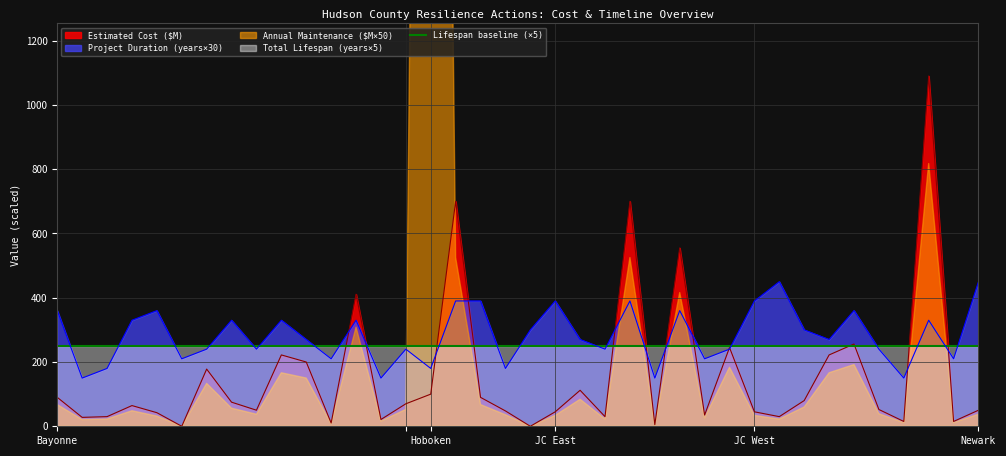

Which series has the largest total across all categories?

Project Duration (years)